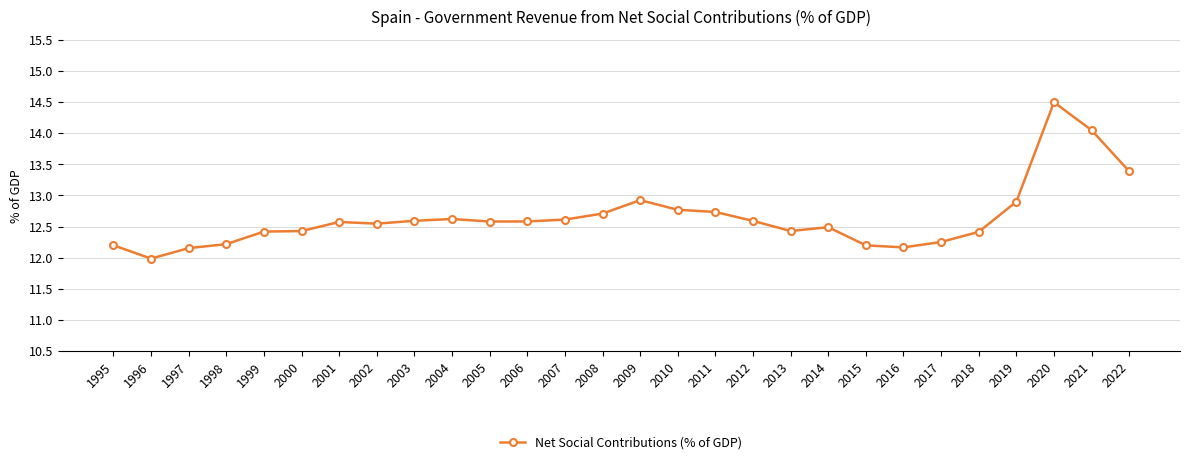

What is the difference between the maximum and second lowest values?

2.3